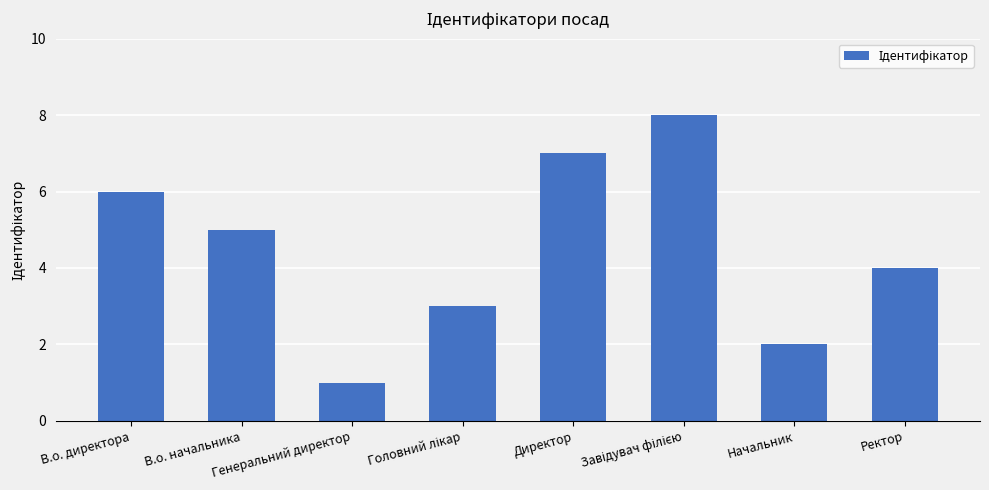

What is the maximum value shown in the chart?

8